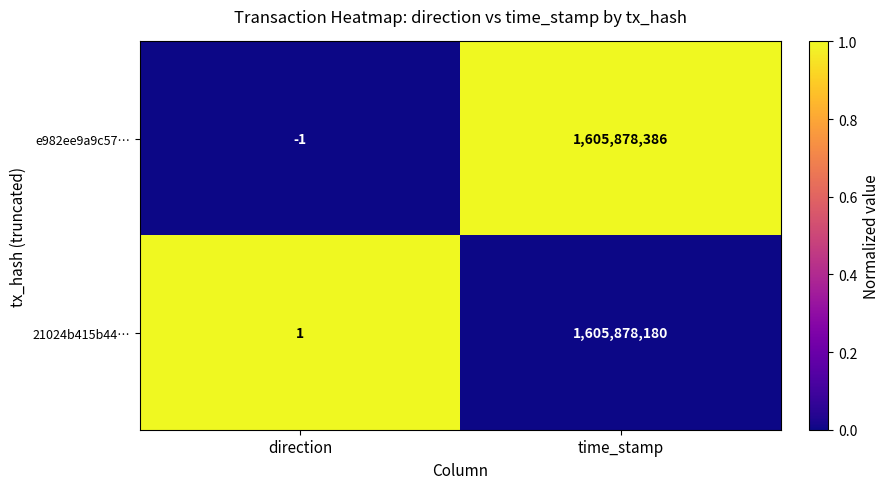

Reading left to right, what are all the values shown in this chart?

e982ee9a9c57…: -1	1605878386
21024b415b44…: 1	1605878180